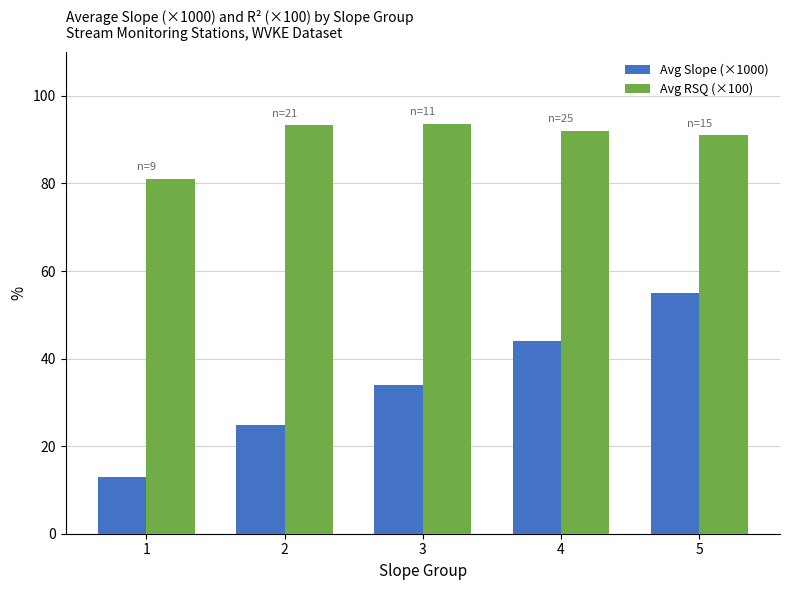

How many distinct data groups are displayed?

2